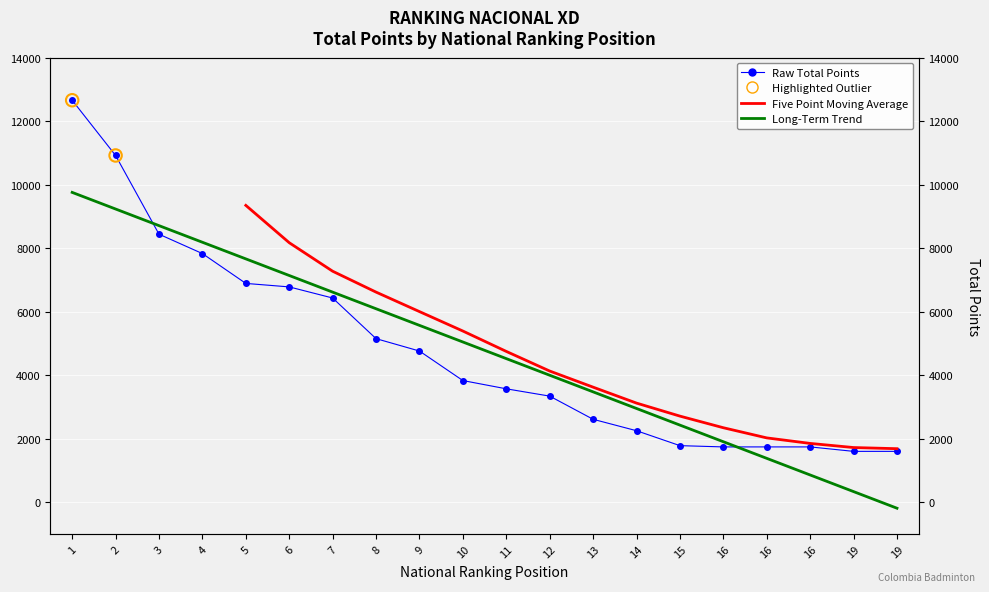

Approximately how many times larger is the value at 19 compared to 6?

0.2